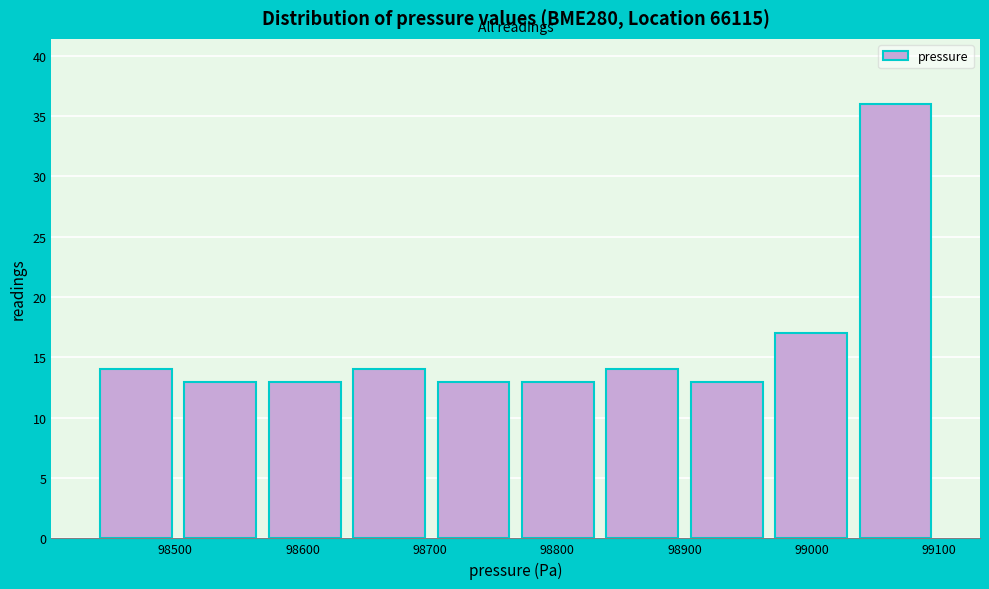

Which range on the x-axis has the tallest bar?

99030 to 99100